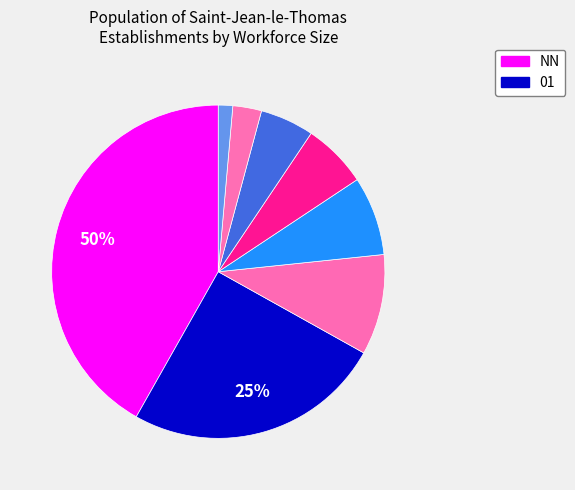

How many slices are in this pie chart?

8